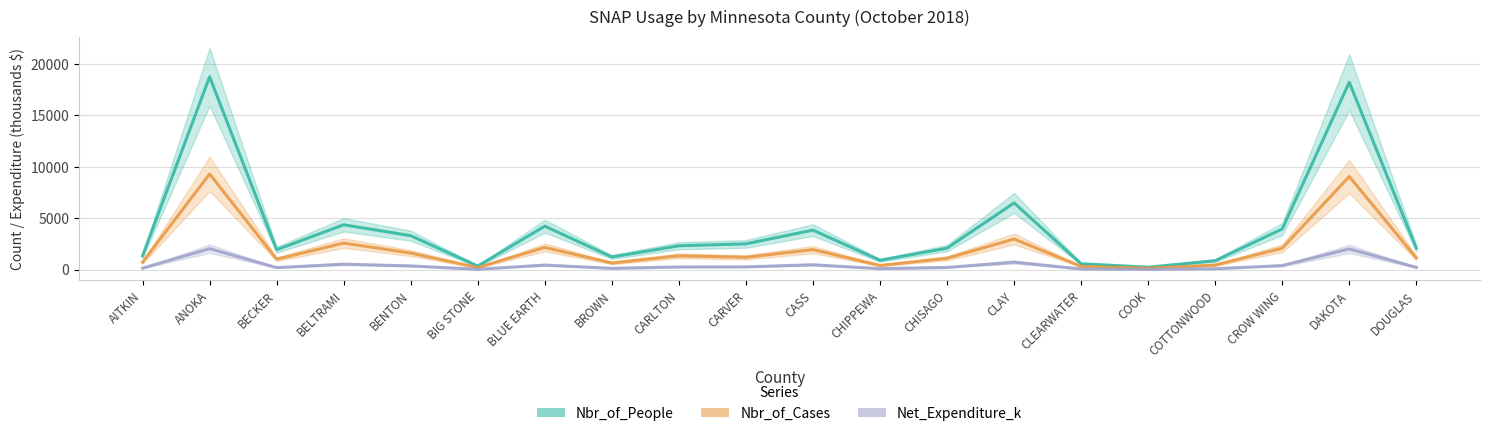

What is the maximum value shown in the chart?

18763.0